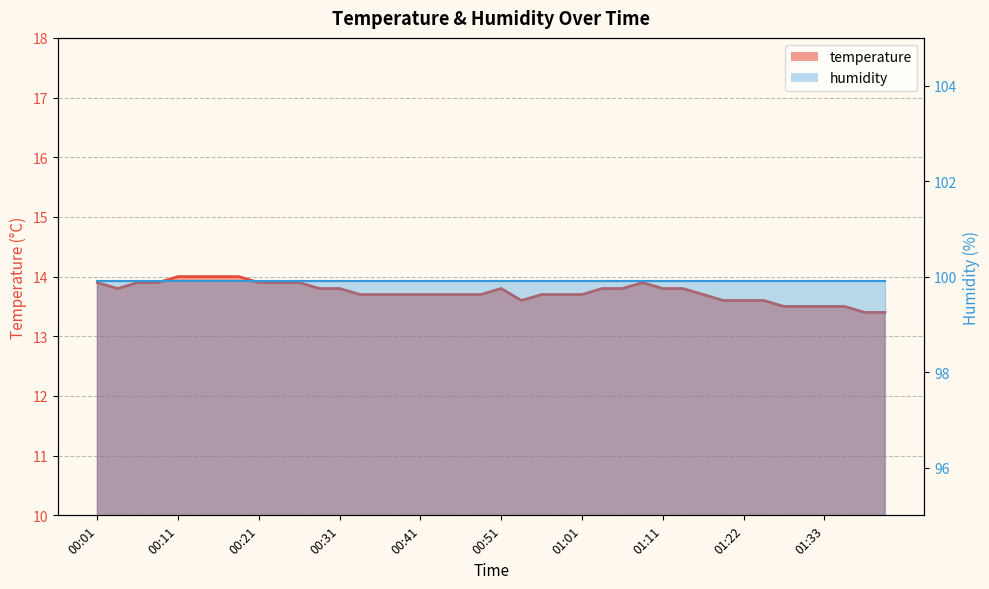

The chart shows a value of 9.6 at 01:06. True or false?

False